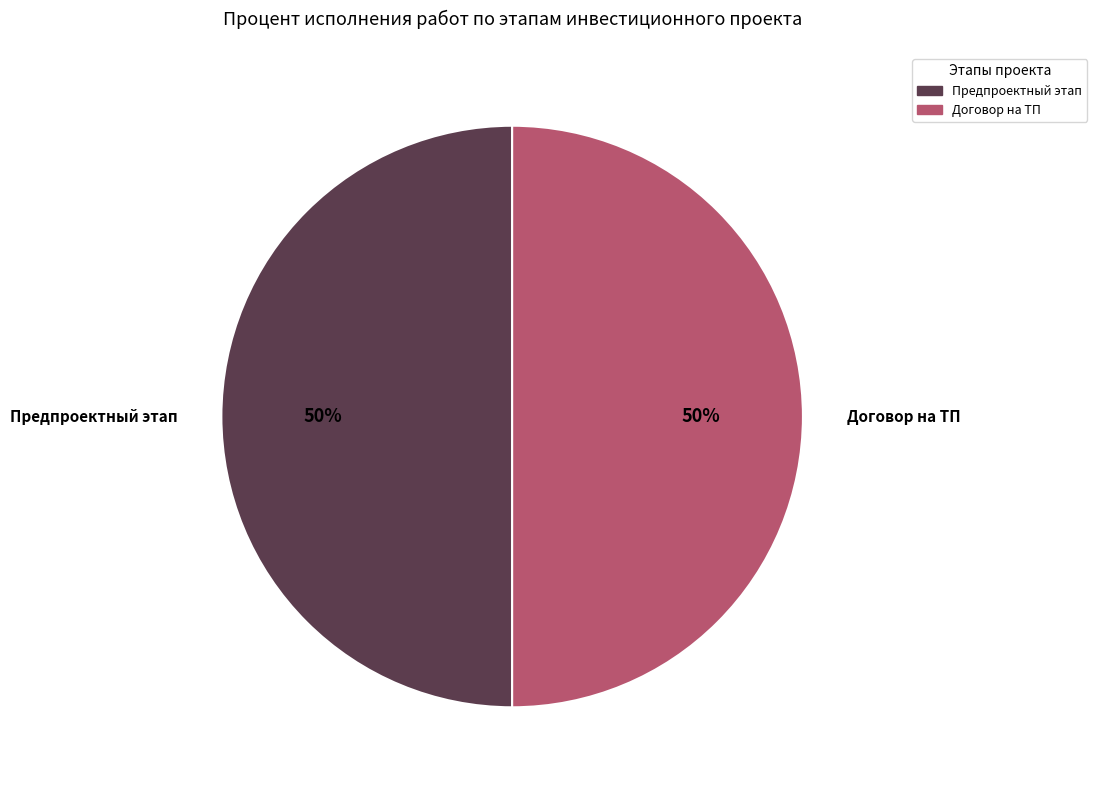

To the nearest percent, what is the combined percentage of Предпроектный этап and Договор на ТП?

100%